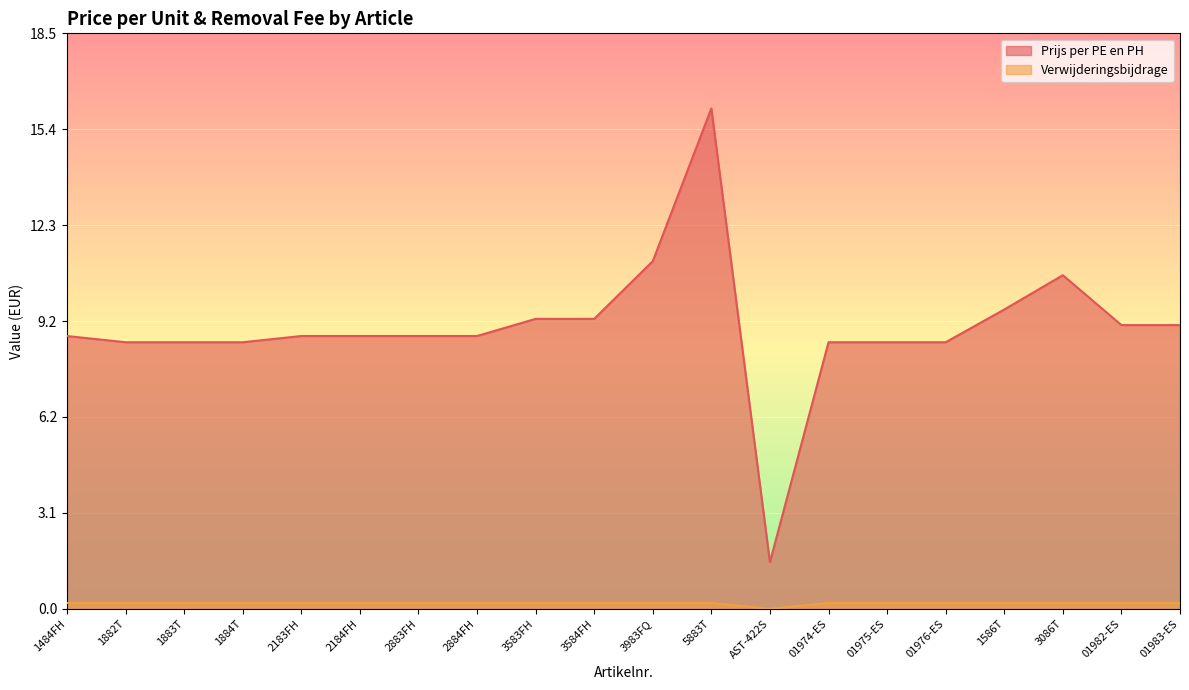

Reading left to right, list all the values displayed in this chart.

Prijs per PE en PH: 1484FH=8.8	1882T=8.6	1883T=8.6	1884T=8.6	2183FH=8.8	2184FH=8.8	2883FH=8.8	2884FH=8.8	3583FH=9.3	3584FH=9.3	3983FQ=11.2	5883T=16.1	AST-422S=1.5	01974-ES=8.6	01975-ES=8.6	01976-ES=8.6	1586T=9.6	3086T=10.7	01982-ES=9.1	01983-ES=9.1
Verwijderingsbijdrage: 1484FH=0.2	1882T=0.2	1883T=0.2	1884T=0.2	2183FH=0.2	2184FH=0.2	2883FH=0.2	2884FH=0.2	3583FH=0.2	3584FH=0.2	3983FQ=0.2	5883T=0.2	AST-422S=0.0	01974-ES=0.2	01975-ES=0.2	01976-ES=0.2	1586T=0.2	3086T=0.2	01982-ES=0.2	01983-ES=0.2